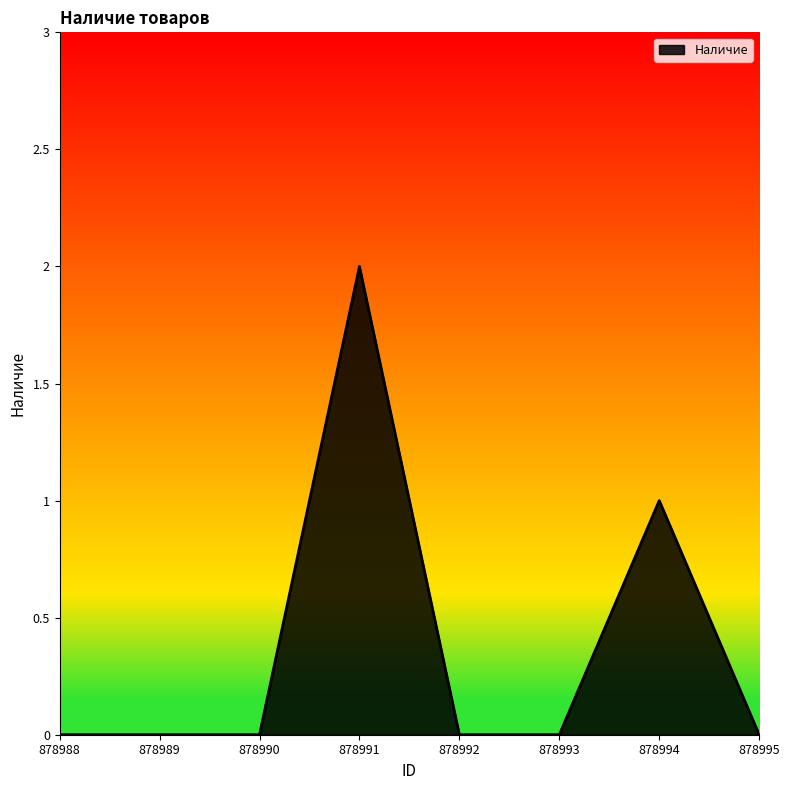

The chart shows a value of -1 at 878995. True or false?

False